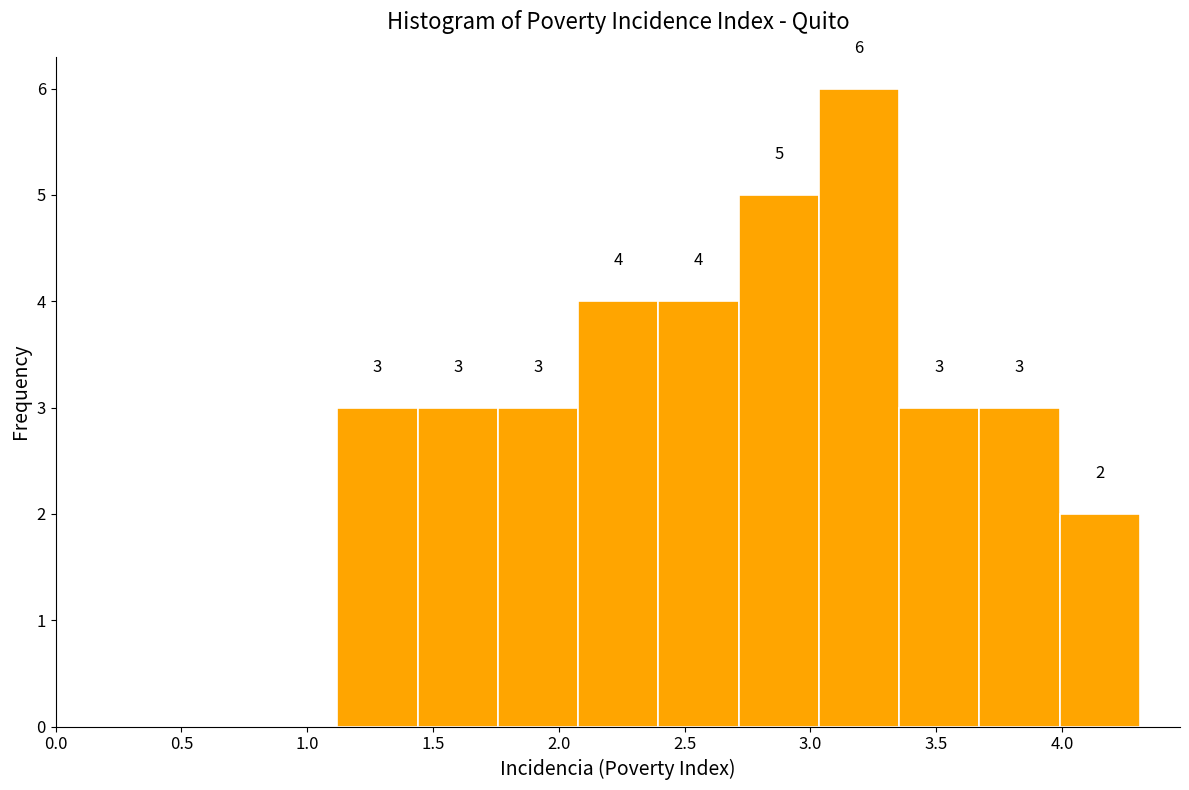

Reading left to right, list every bar in this chart as the range it spans on the x-axis followed by its height. The bar edges are not printed on the chart, so give them approximately, as read against the axis.

1.10 to 1.45: 3
1.45 to 1.75: 3
1.75 to 2.10: 3
2.10 to 2.40: 4
2.40 to 2.70: 4
2.70 to 3.05: 5
3.05 to 3.35: 6
3.35 to 3.65: 3
3.65 to 4.00: 3
4.00 to 4.30: 2